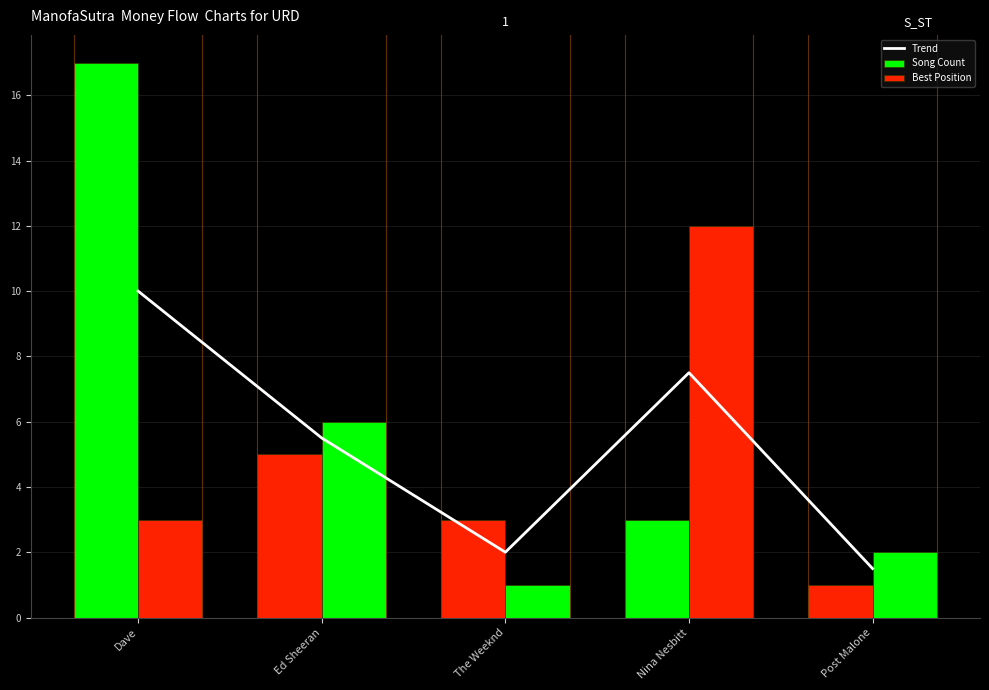

At Ed Sheeran, list the series in order from smallest to largest.

Song Count, Trend, Best Position